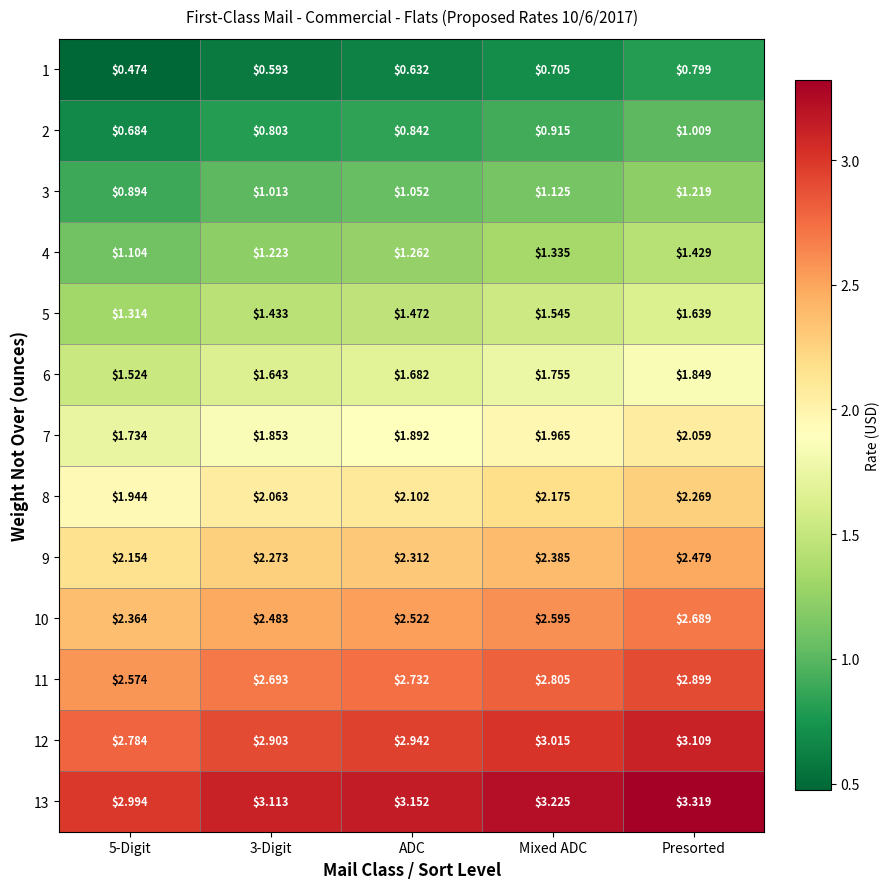

Which label corresponds to the largest value in the chart?

Presorted